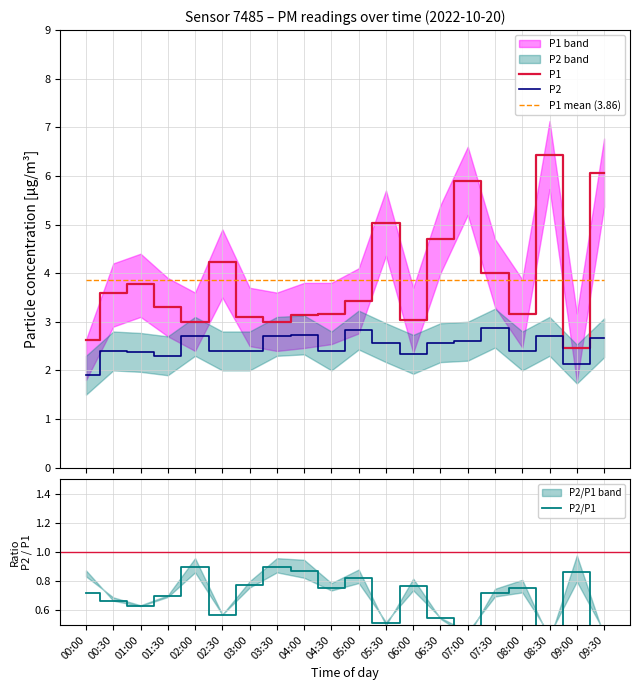

Reading left to right, what are all the values shown in this chart?

P1: 2.6	3.6	3.8	3.3	3.0	4.2	3.1	3.0	3.1	3.2	3.4	5.0	3.0	4.7	5.9	4.0	3.2	6.4	2.5	6.1
P2: 1.9	2.4	2.4	2.3	2.7	2.4	2.4	2.7	2.7	2.4	2.8	2.6	2.3	2.6	2.6	2.9	2.4	2.7	2.1	2.7
P1 mean (3.86): 3.9	3.9	3.9	3.9	3.9	3.9	3.9	3.9	3.9	3.9	3.9	3.9	3.9	3.9	3.9	3.9	3.9	3.9	3.9	3.9
P2/P1: 0.7	0.7	0.6	0.7	0.9	0.6	0.8	0.9	0.9	0.8	0.8	0.5	0.8	0.5	0.4	0.7	0.8	0.4	0.9	0.4